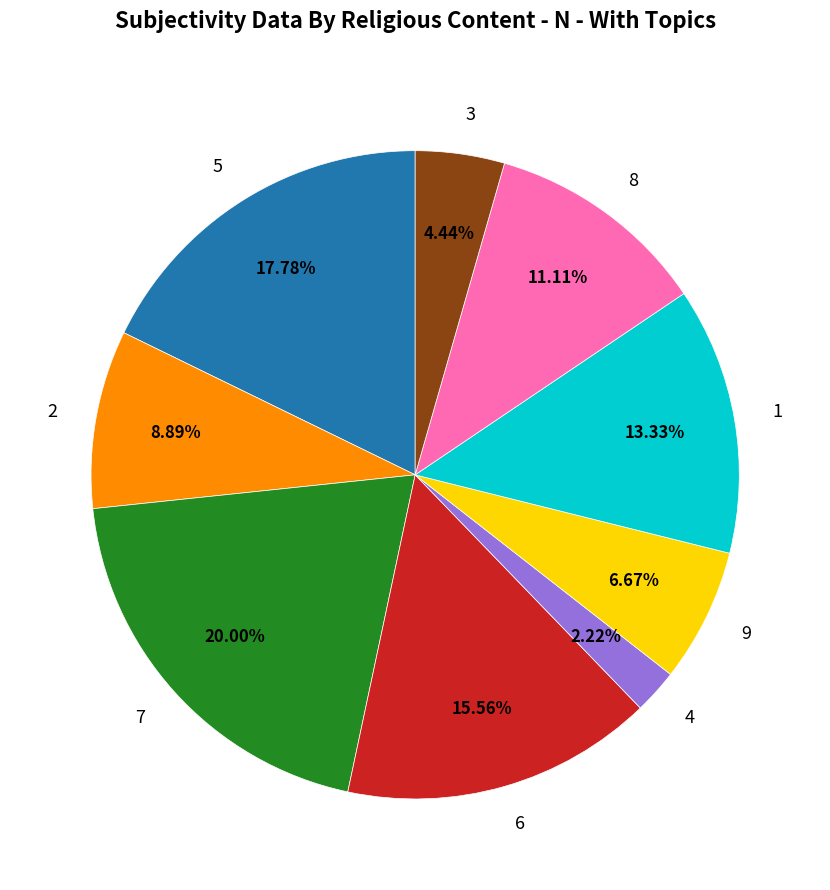

To the nearest percent, what is the combined percentage of 6 and 2?

24%